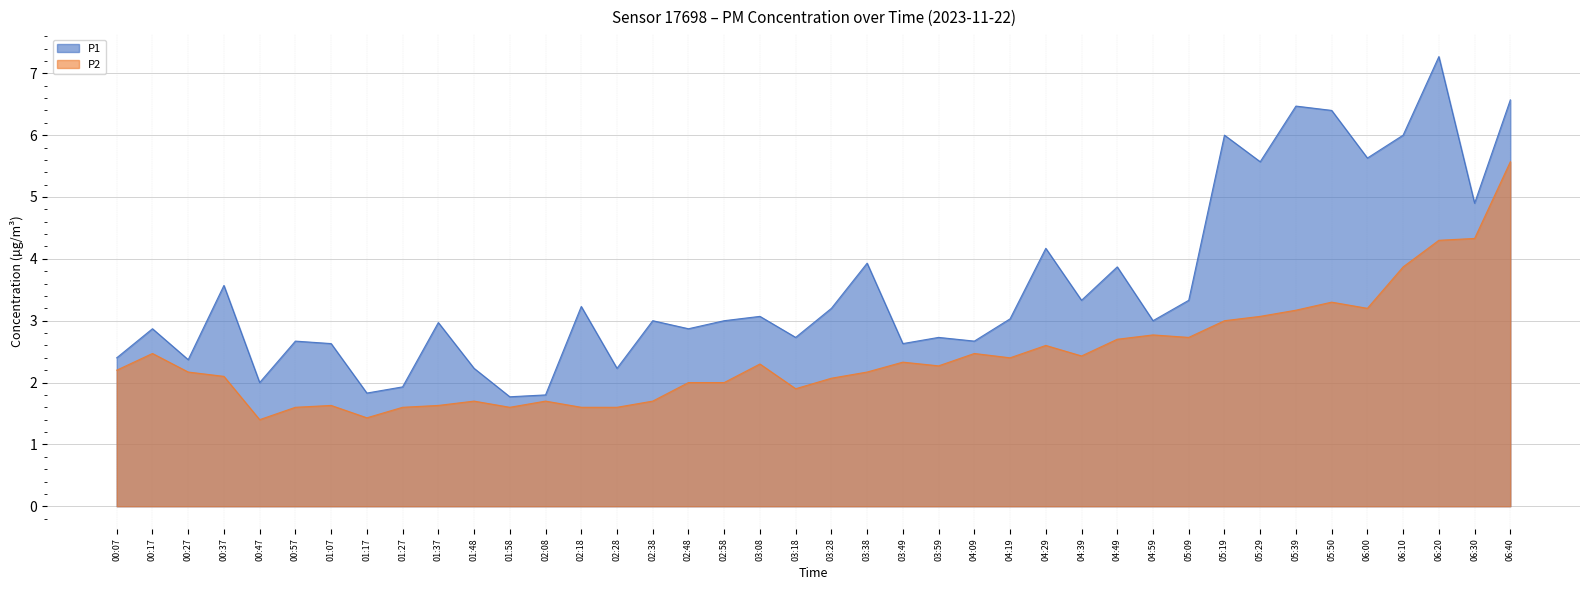

Which category has the highest value in the P2 series?

06:40